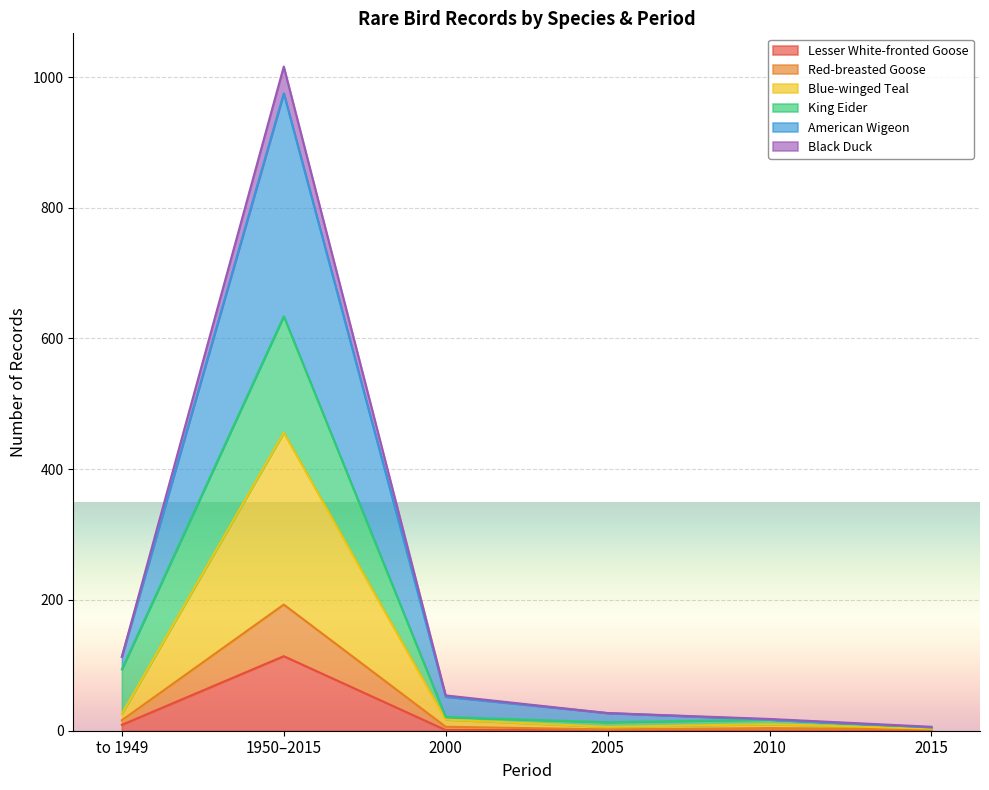

Read the Blue-winged Teal value at 2005.

6